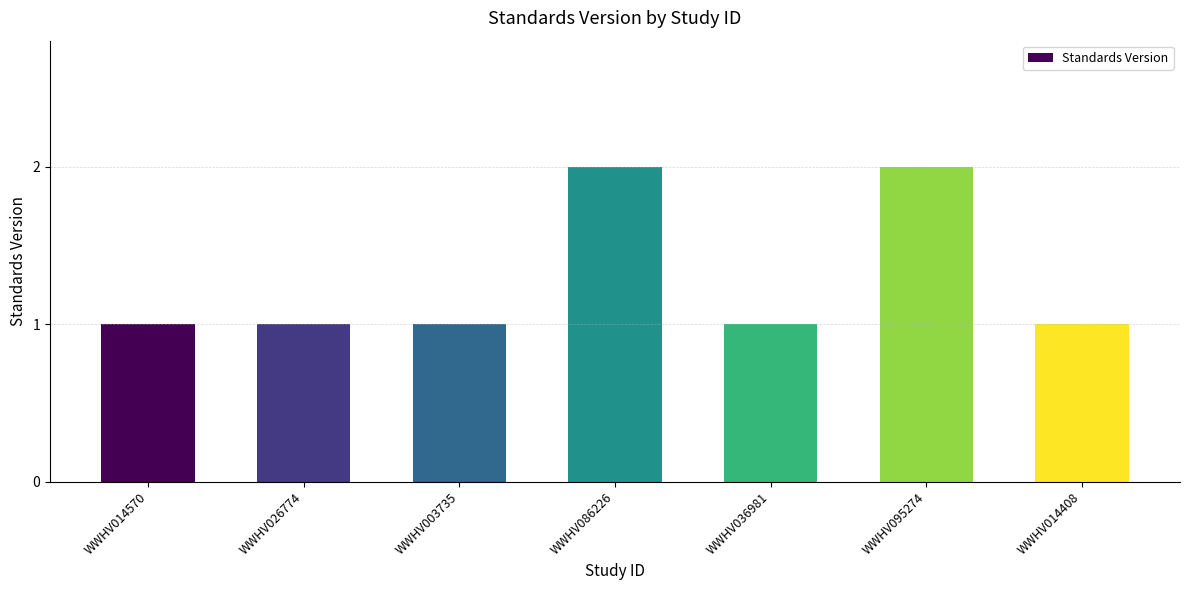

Reading right to left, list all the values displayed in this chart.

1	2	1	2	1	1	1